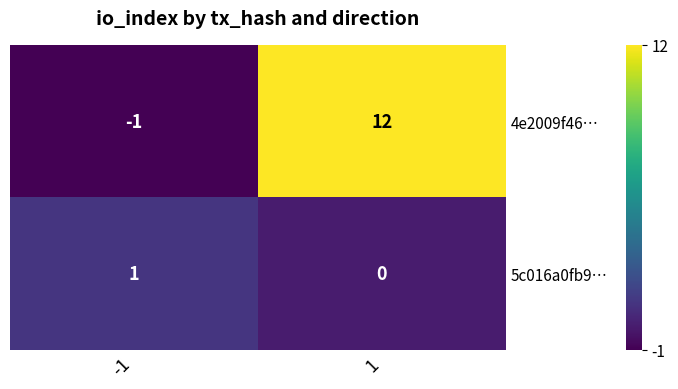

What is the difference between the maximum and minimum values in the 4e2009f46… series?

13